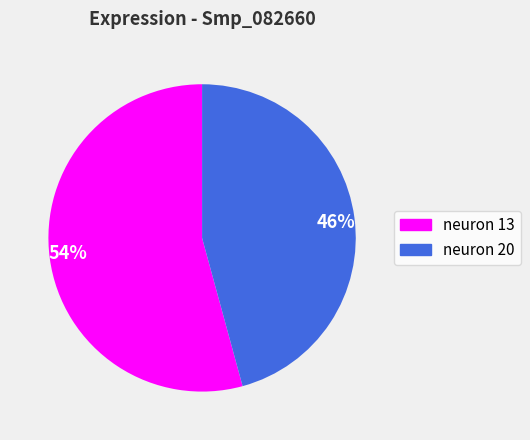

Which has a higher value, neuron 20 or neuron 13?

neuron 13